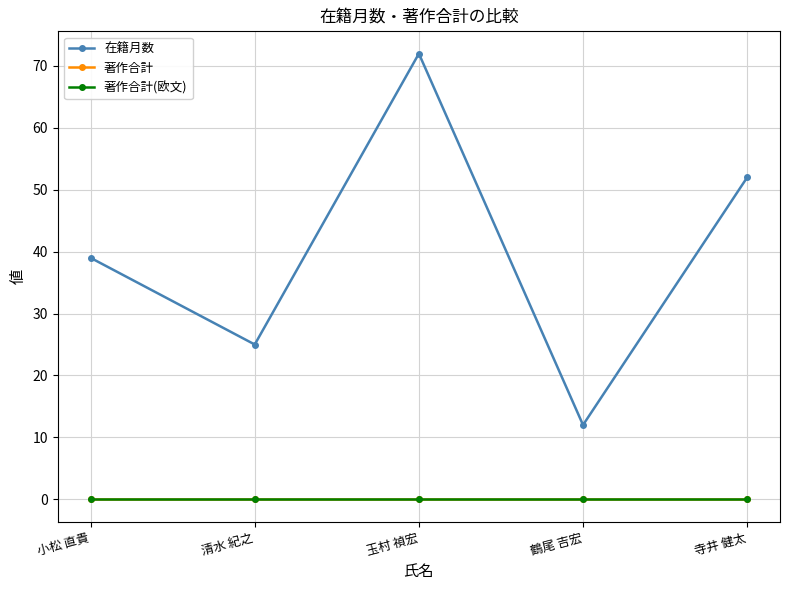

At which category is the sum across all series the highest?

玉村 禎宏